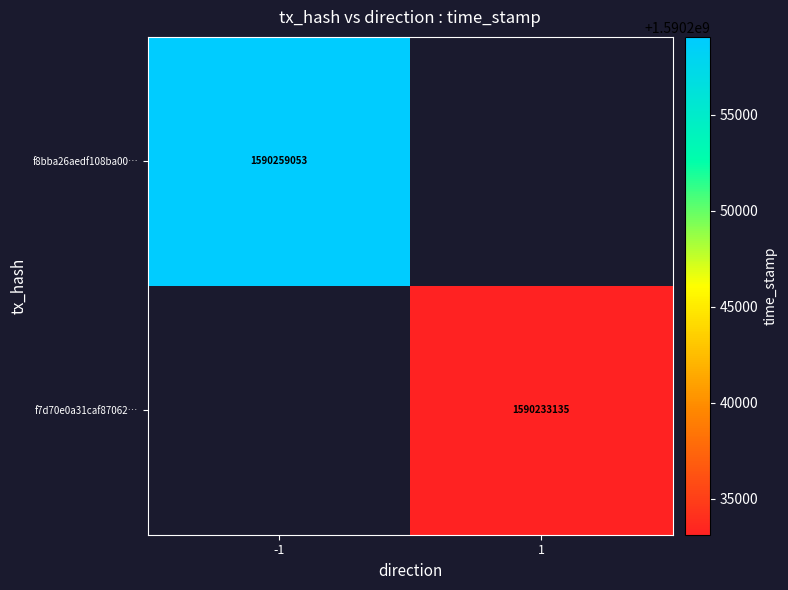

Is the value of f8bba26aedf108ba00… at -1 greater than the value of f7d70e0a31caf87062… at 1?

Yes